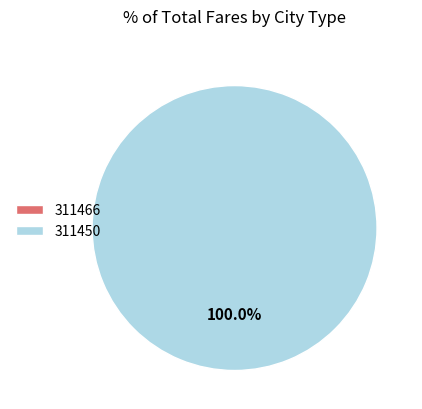

Rank the categories by value from lowest to highest.

311466, 311450